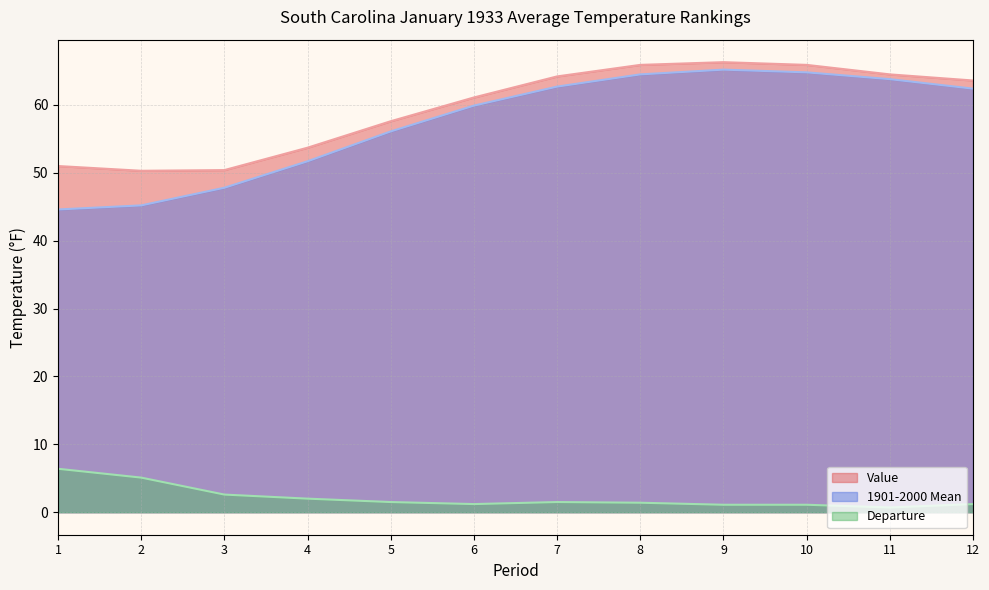

How many lines are shown in the chart?

3